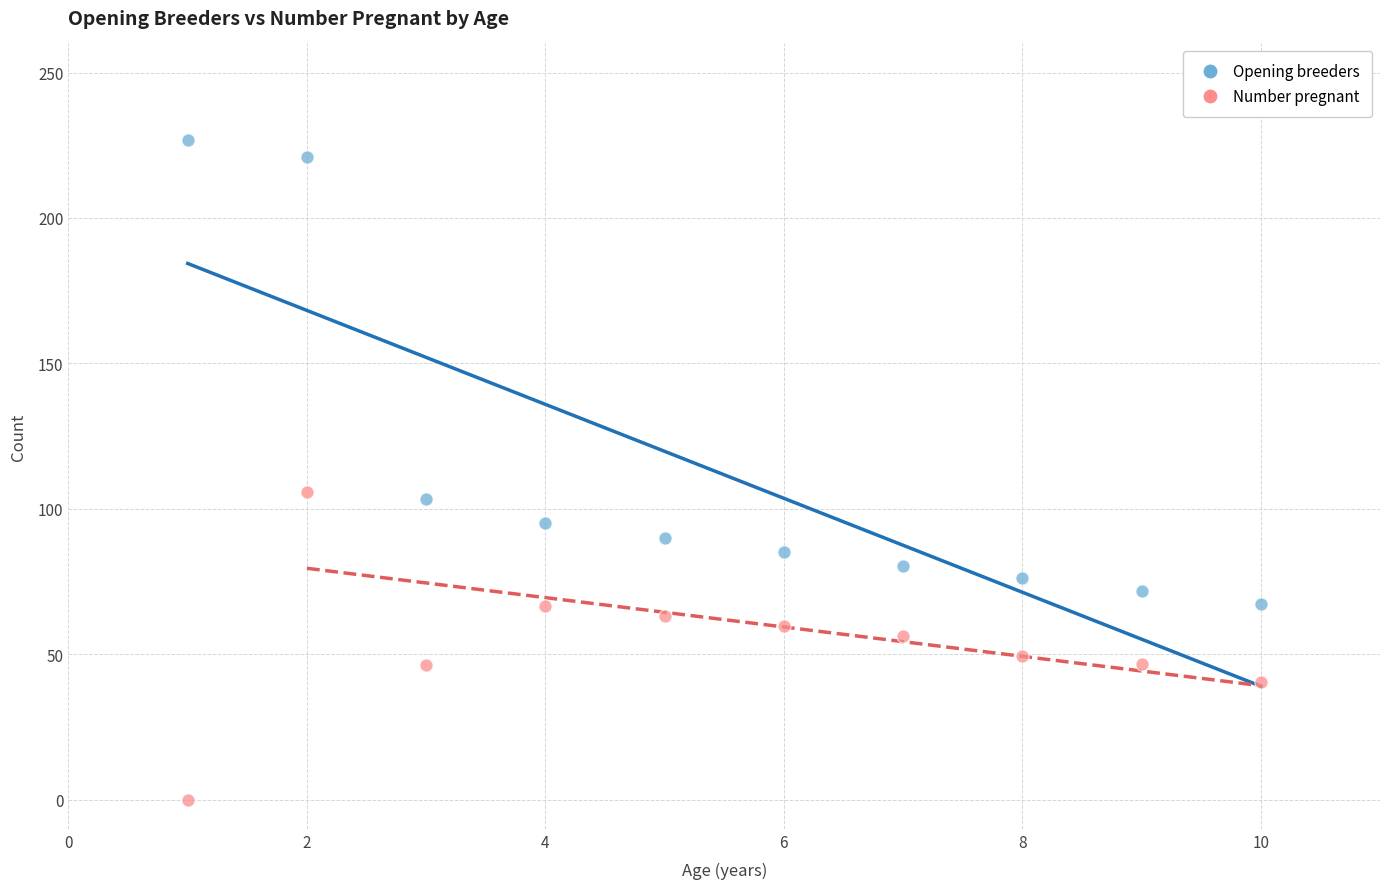

Across all data points, what is the range of Y values (max minus min)?

226.7